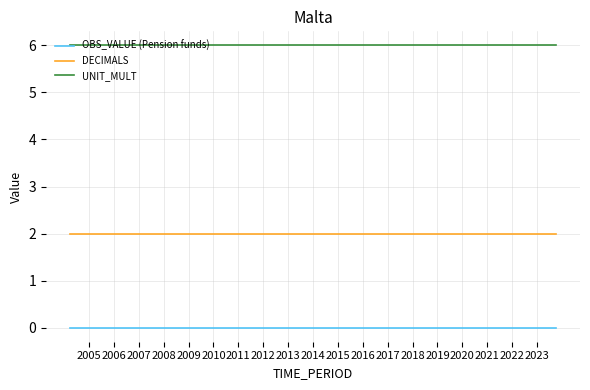

List the series in order of their peak value, lowest first.

OBS_VALUE (Pension funds), DECIMALS, UNIT_MULT